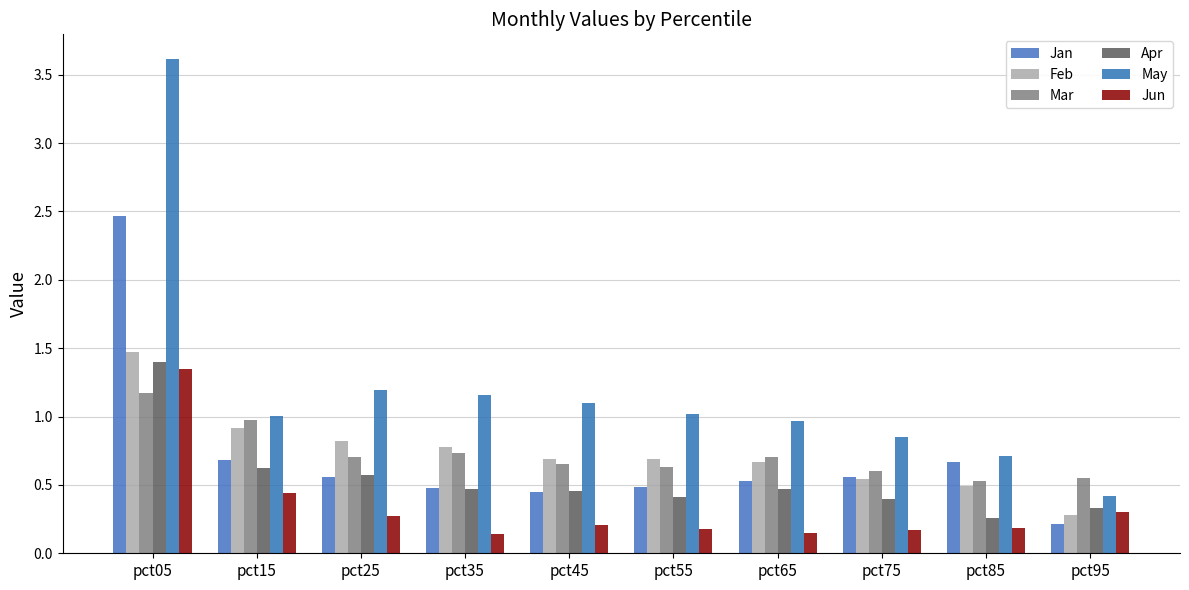

What is the sum of all May values?

12.1